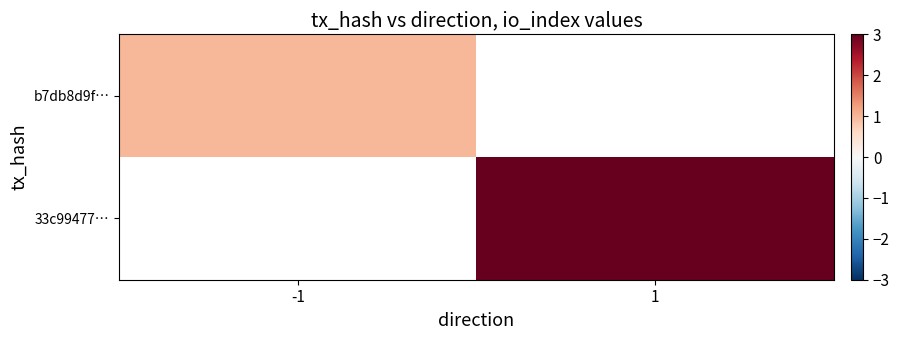

At which category does the chart reach its minimum across all series?

-1